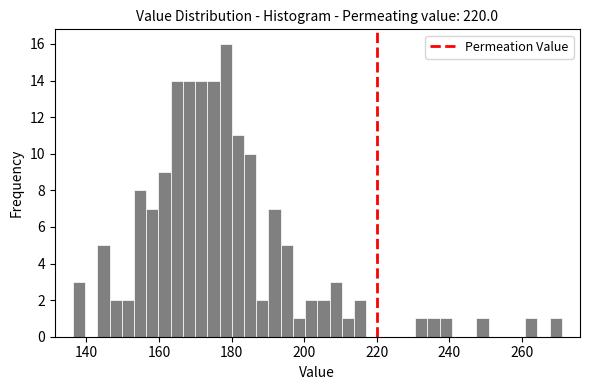

Around what value on the x-axis is the tallest bar? Give the approximate position of its centre, as read against the axis.

178